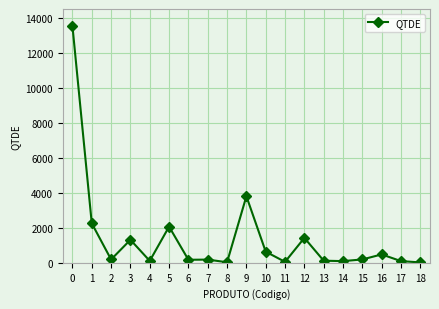

How many lines are shown in the chart?

1